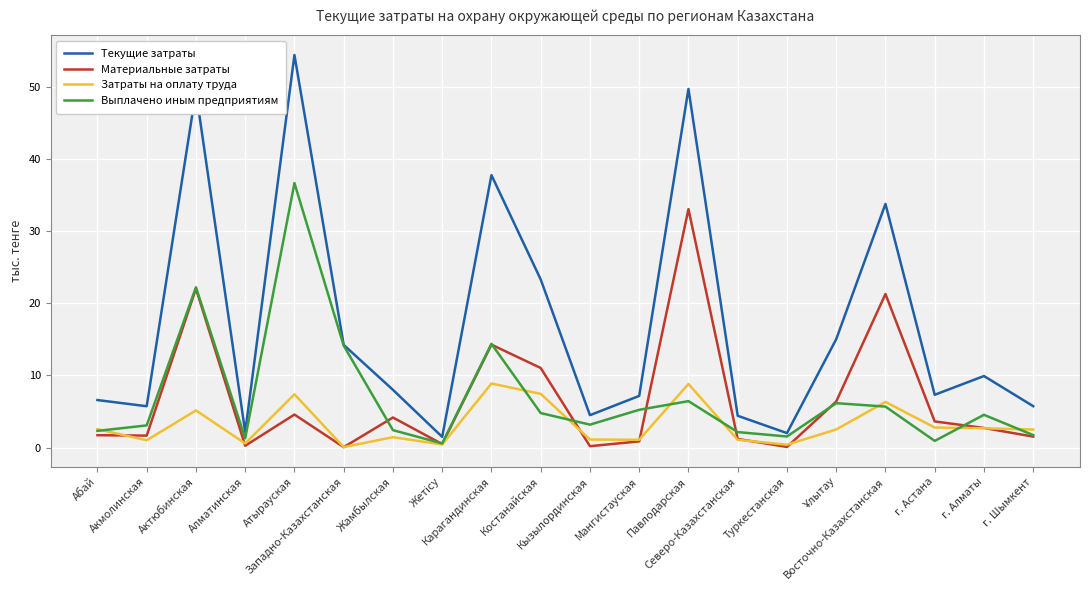

In Выплачено иным предприятиям, how many points are lower than both neighbors (excluding endpoints)?

5